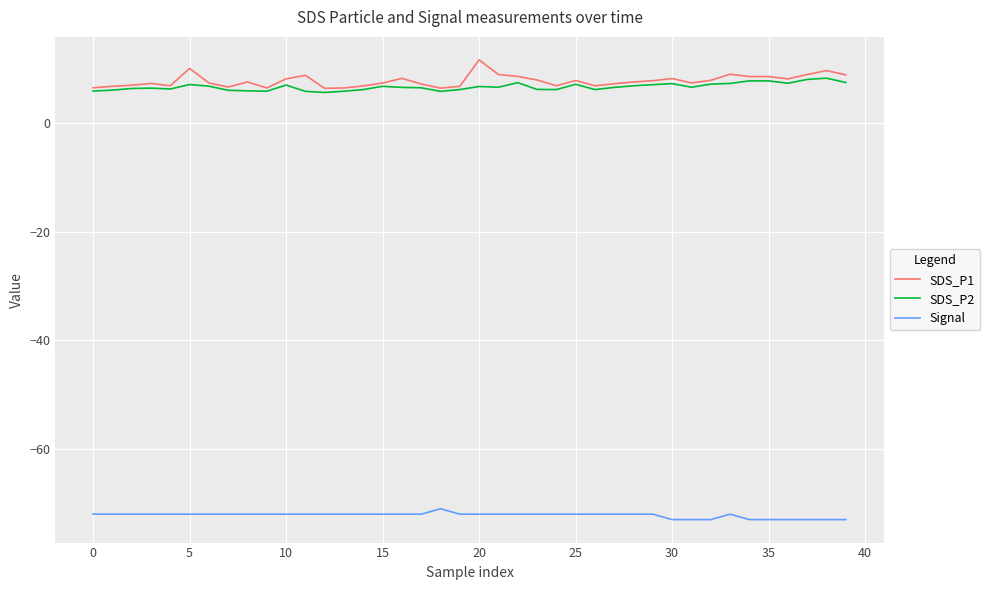

How many lines are shown in the chart?

3